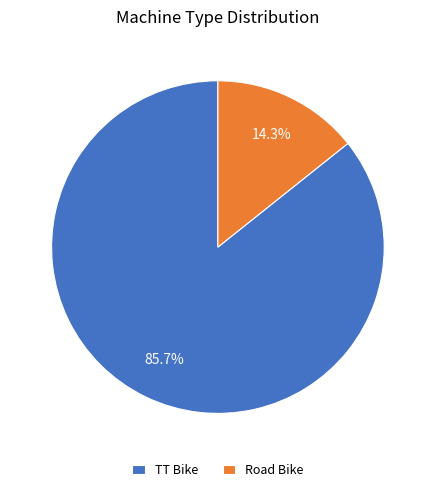

Between Road Bike and TT Bike, which is larger?

TT Bike